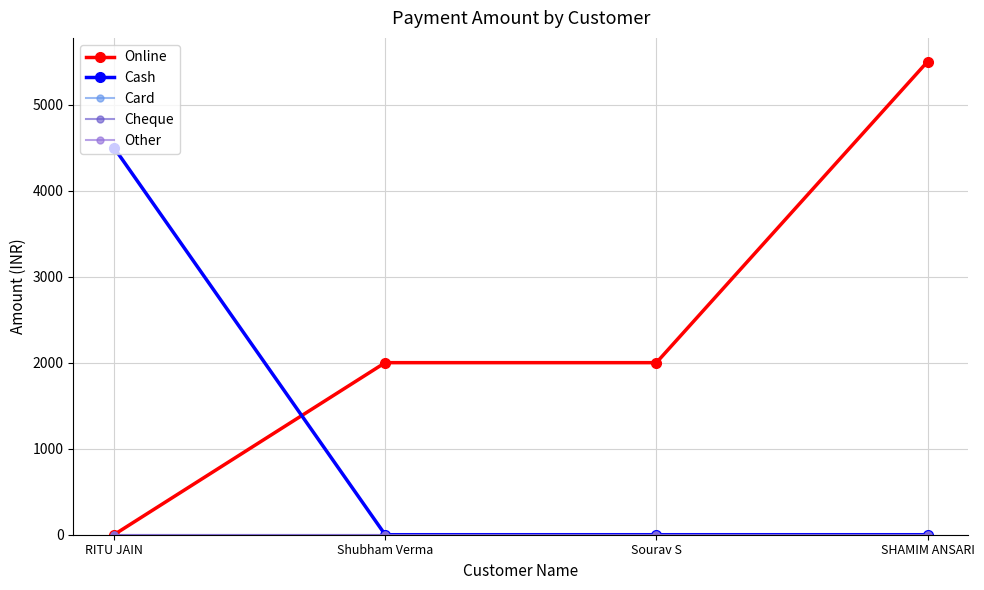

Does the chart have visible grid lines?

Yes